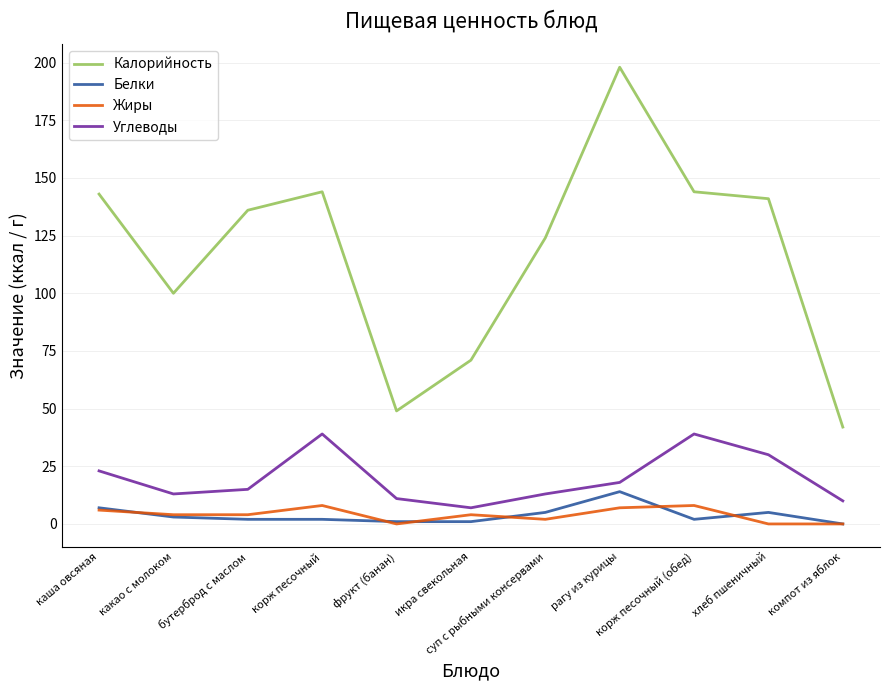

True or false: Калорийность and Углеводы intersect in this chart.

False